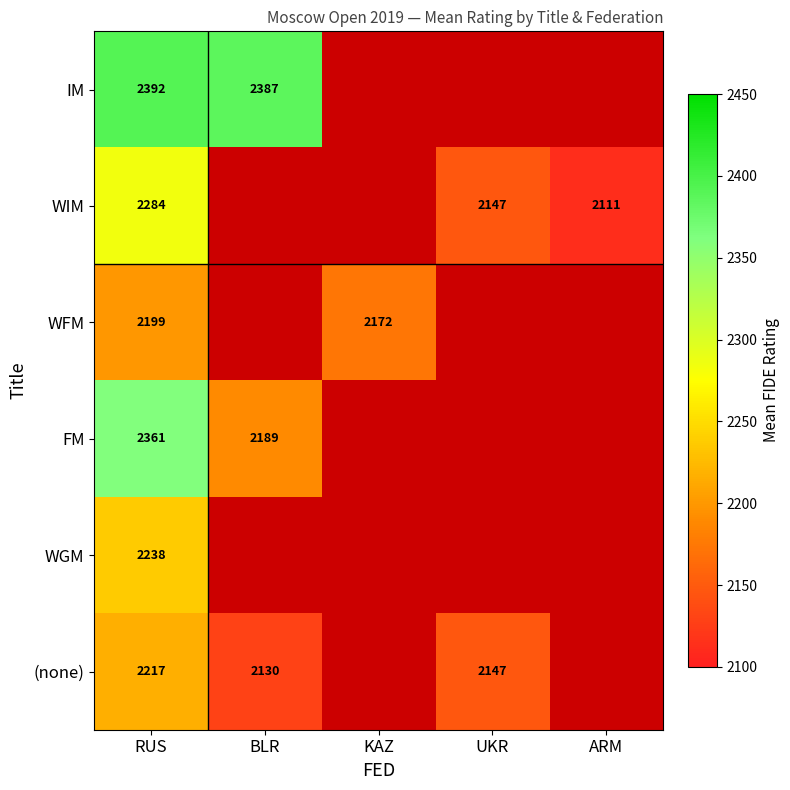

At how many categories does at least one series exceed 2152?

3